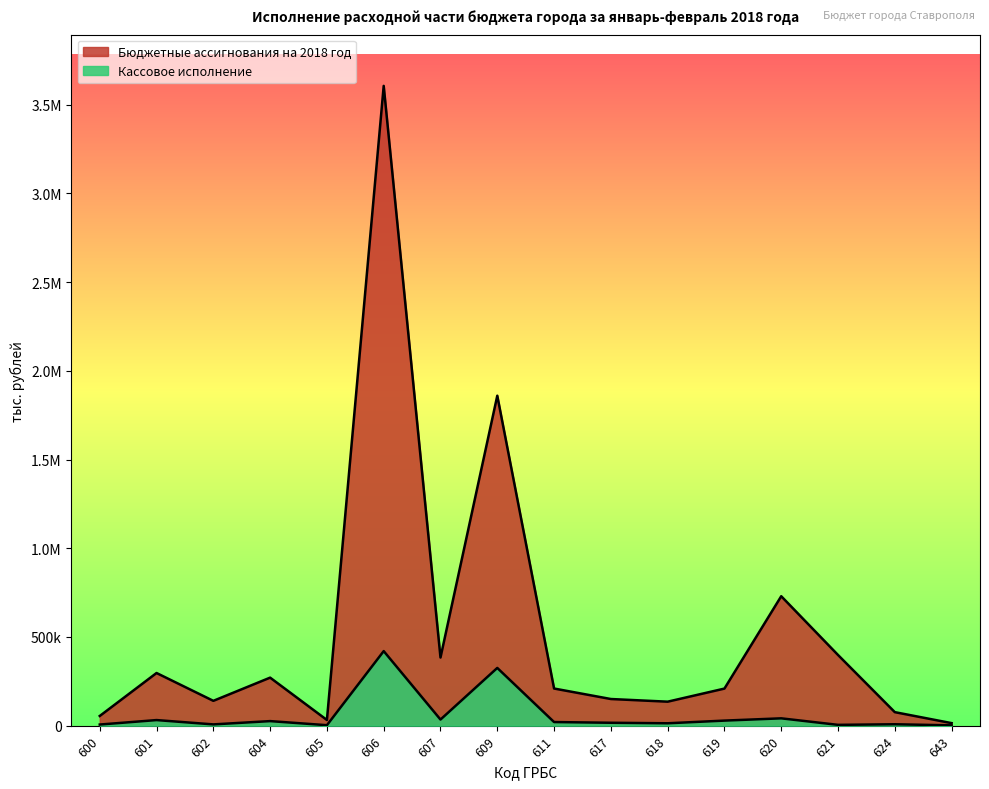

True or false: Бюджетные ассигнования на 2018 год and Кассовое исполнение intersect in this chart.

False